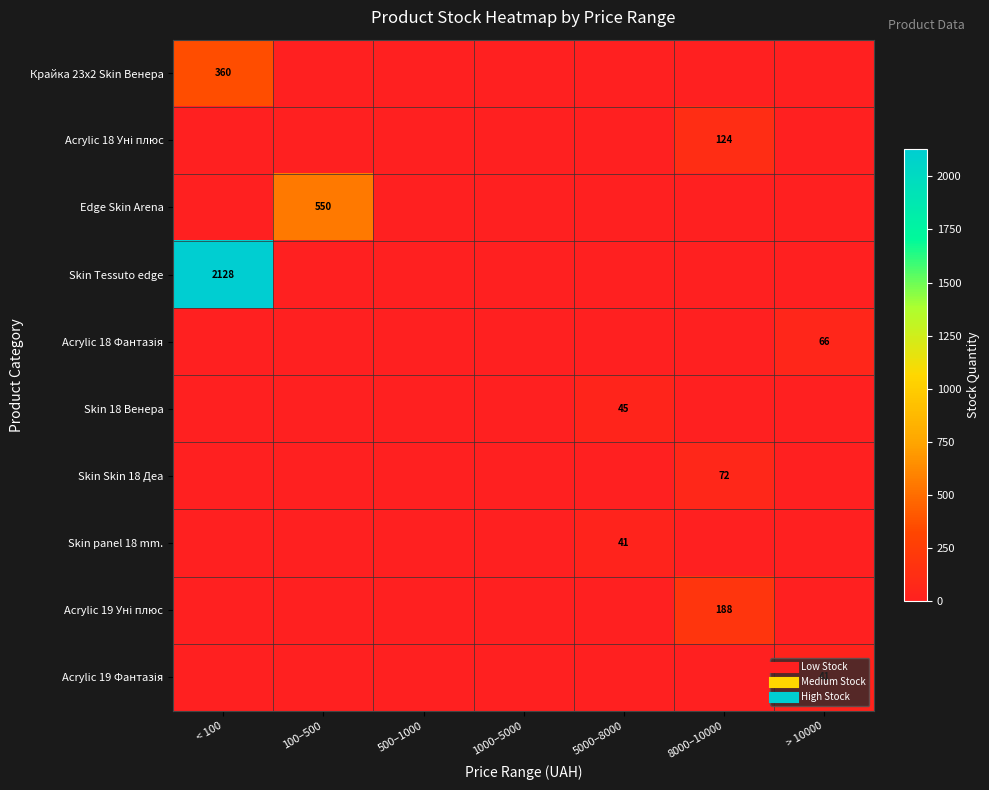

What is the difference between the Skin 18 Венера values at 500–1000 and 5000–8000?

45